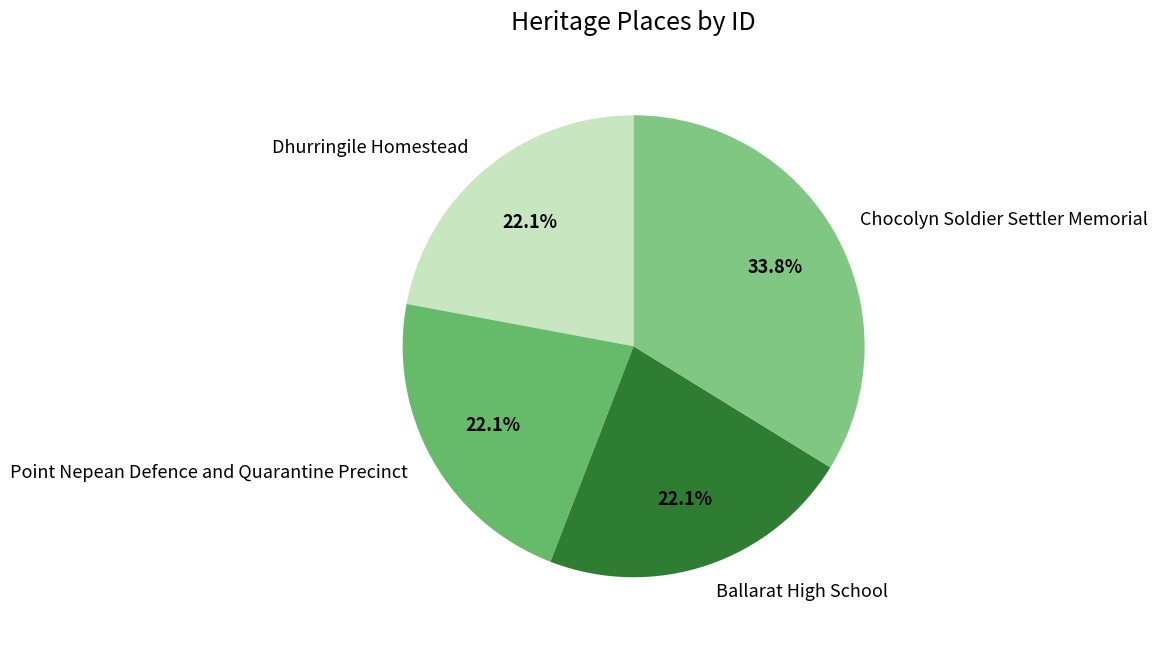

What percentage is the Dhurringile Homestead slice, to the nearest percent?

22%